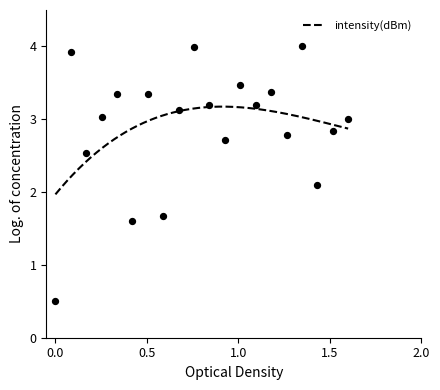

Between 20 and 4, which is larger?

20